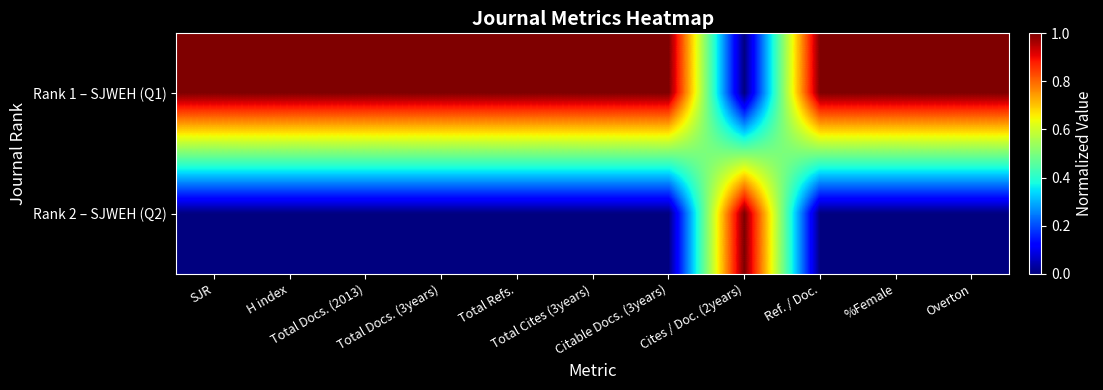

Reading left to right, extract all data points from this chart.

Rank 1 – SJWEH (Q1): SJR=1	H index=1	Total Docs. (2013)=1	Total Docs. (3years)=1	Total Refs.=1	Total Cites (3years)=1	Citable Docs. (3years)=1	Cites / Doc. (2years)=0	Ref. / Doc.=1	%Female=1	Overton=1
Rank 2 – SJWEH (Q2): SJR=0	H index=0	Total Docs. (2013)=0	Total Docs. (3years)=0	Total Refs.=0	Total Cites (3years)=0	Citable Docs. (3years)=0	Cites / Doc. (2years)=1	Ref. / Doc.=0	%Female=0	Overton=0